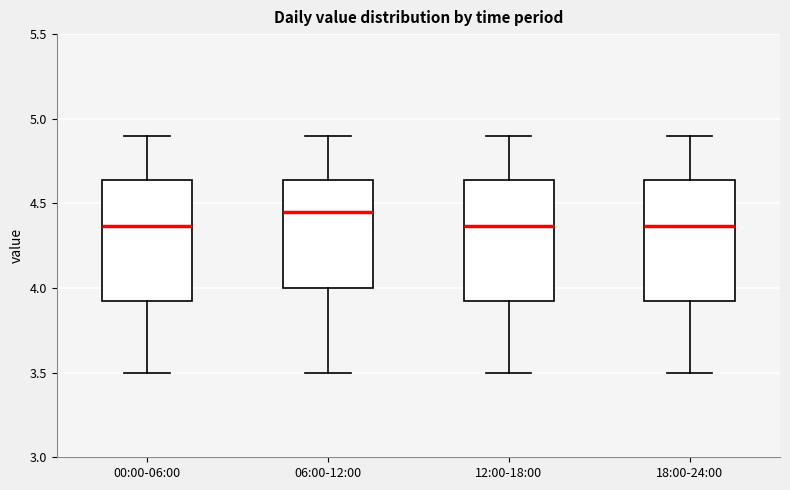

Reading left to right, transcribe this box plot: for each box, give where its median line is, the range the box spans, and where its two whiskers end, as read against the y-axis. The values are not printed on the chart, so give them approximately, as read against the axis.

00:00-06:00: median 4.35, box 3.90 to 4.65, whiskers 3.50 to 4.90
06:00-12:00: median 4.45, box 4.00 to 4.65, whiskers 3.50 to 4.90
12:00-18:00: median 4.35, box 3.90 to 4.65, whiskers 3.50 to 4.90
18:00-24:00: median 4.35, box 3.90 to 4.65, whiskers 3.50 to 4.90